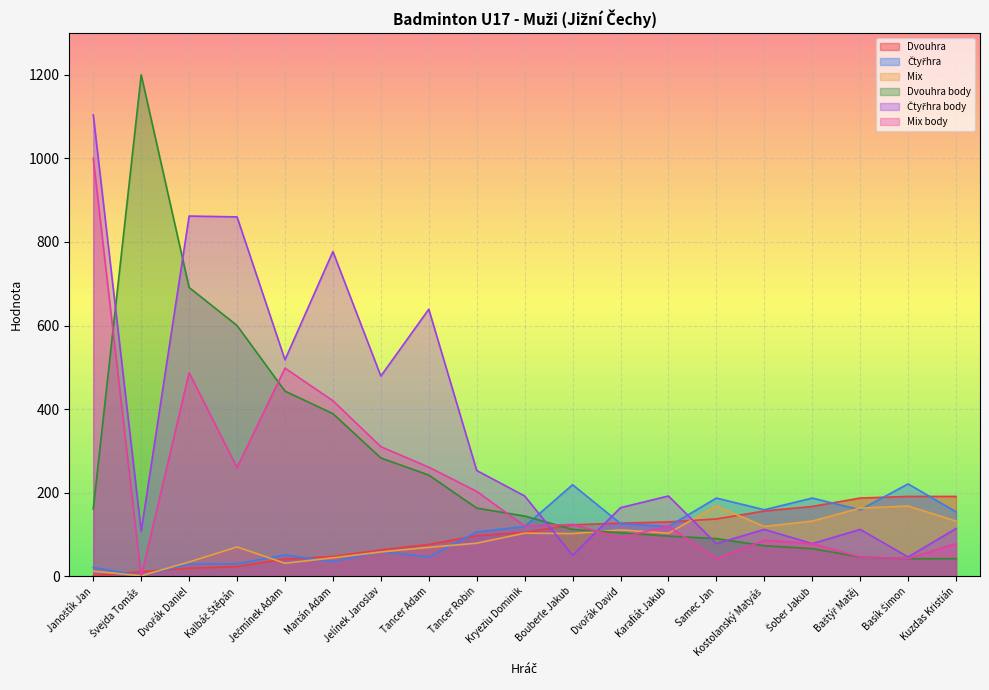

How many interior local peaks does the Čtyřhra body series have?

6